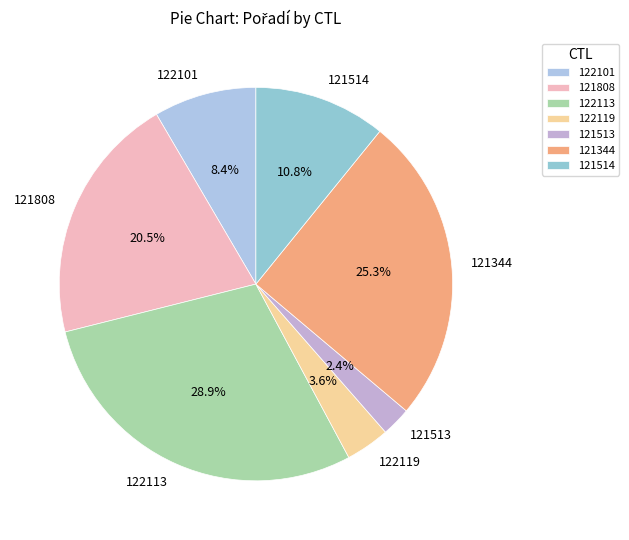

Which slice is the largest?

122113